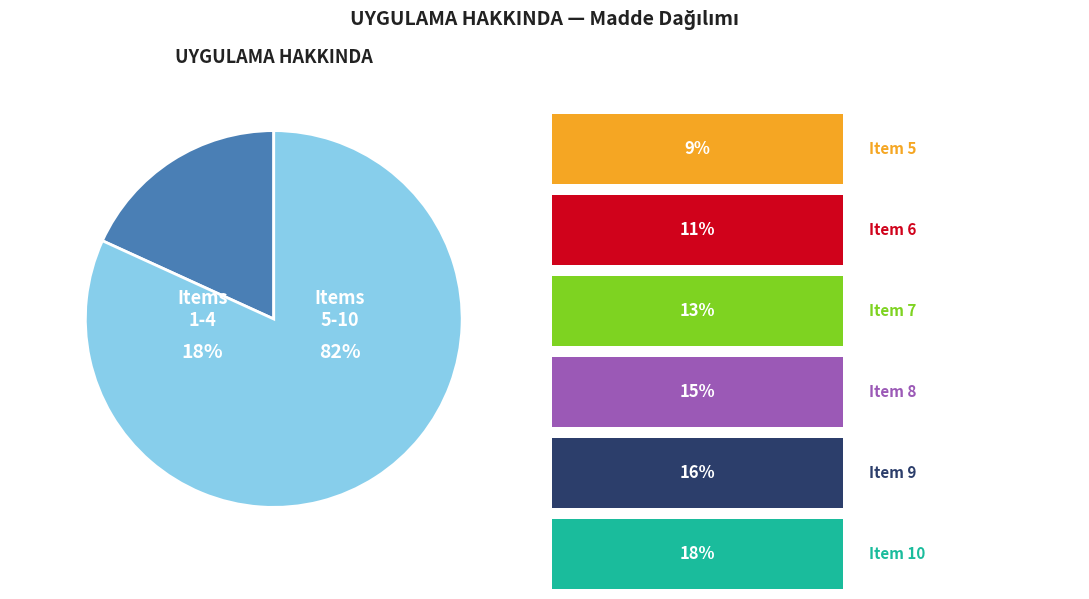

Does 5 account for over 50% of the chart?

No